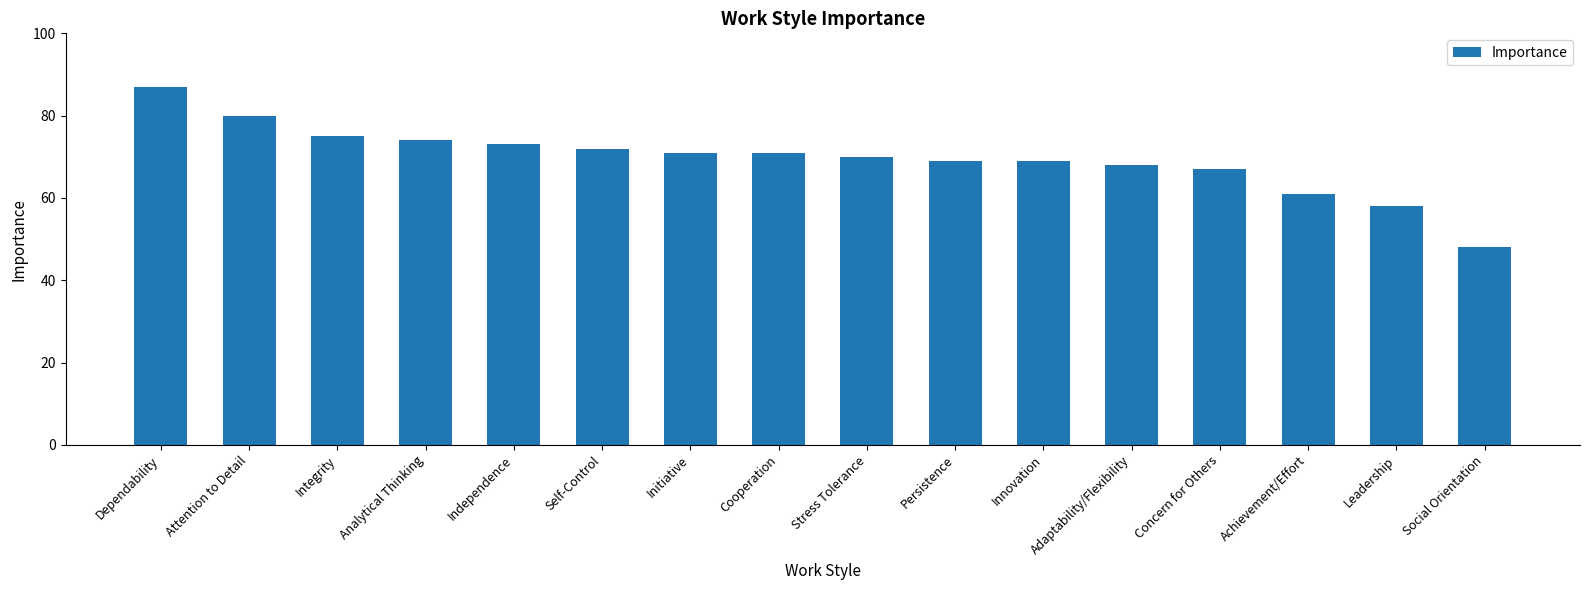

Which has a higher value, Dependability or Leadership?

Dependability